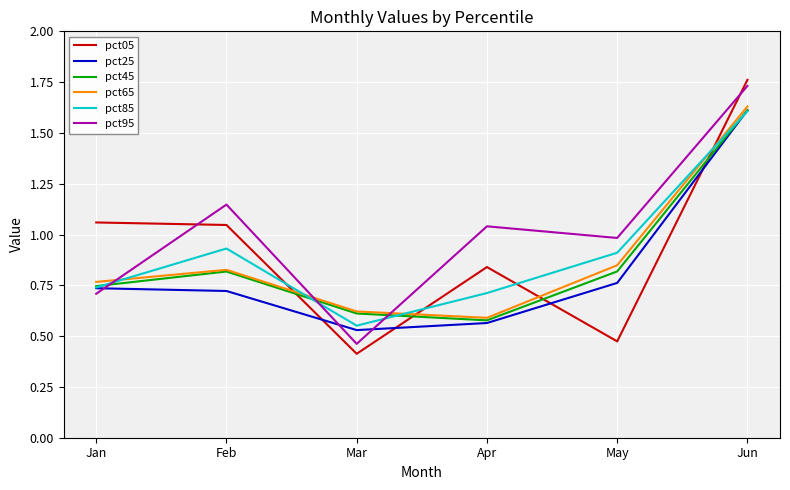

Which series has the widest spread of values?

pct05